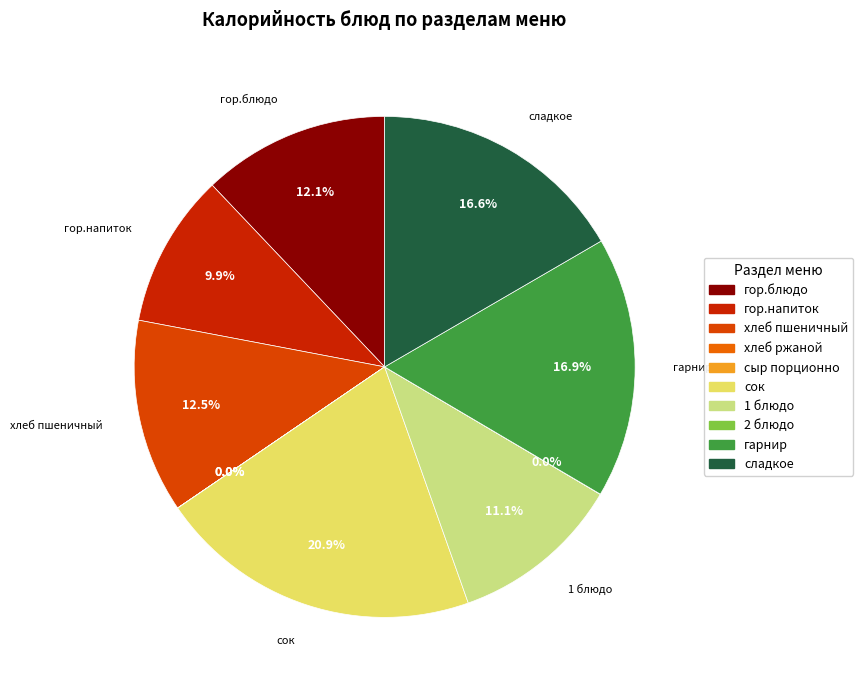

Is it true that гор.блюдо is 12% of the pie?

True